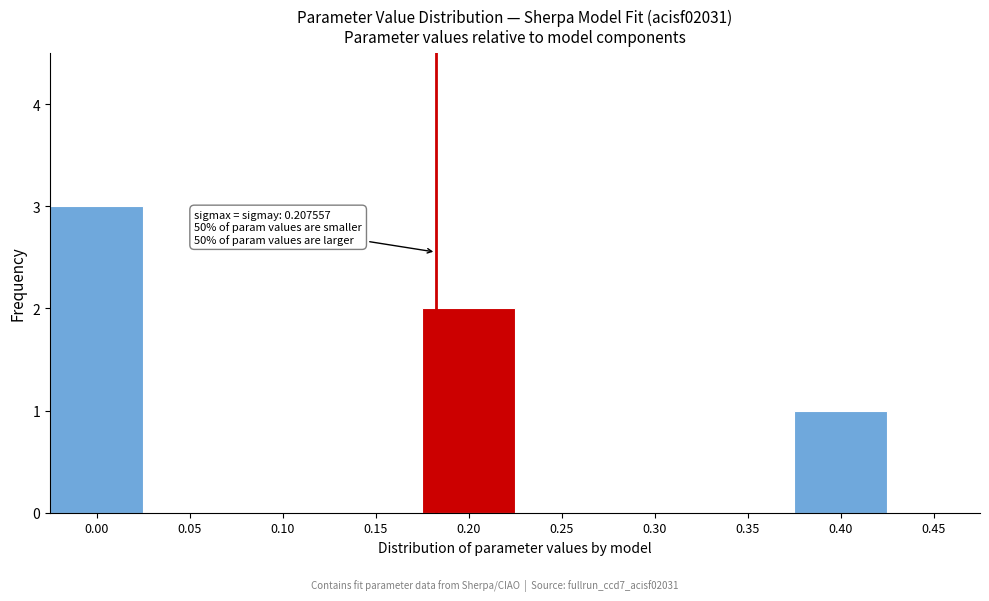

Reading left to right, transcribe all the data shown in this chart.

0.00=3	0.05=0	0.10=0	0.15=0	0.20=2	0.25=0	0.30=0	0.35=0	0.40=1	0.45=0